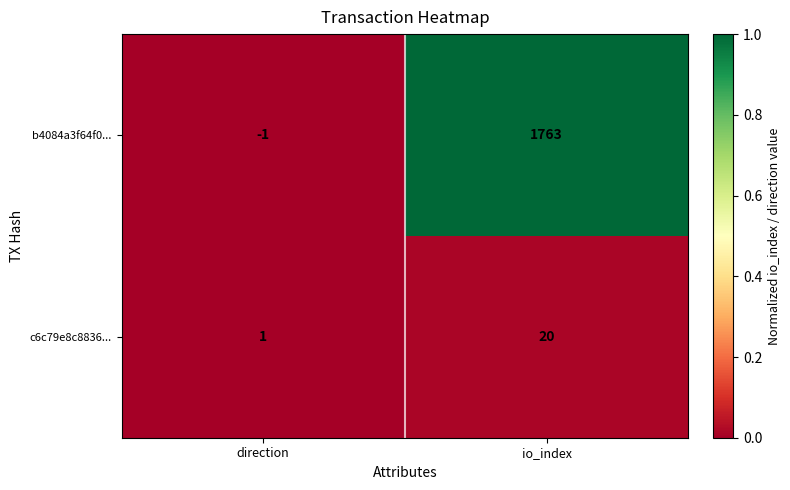

Which series changed the most between direction and io_index?

b4084a3f64f0...